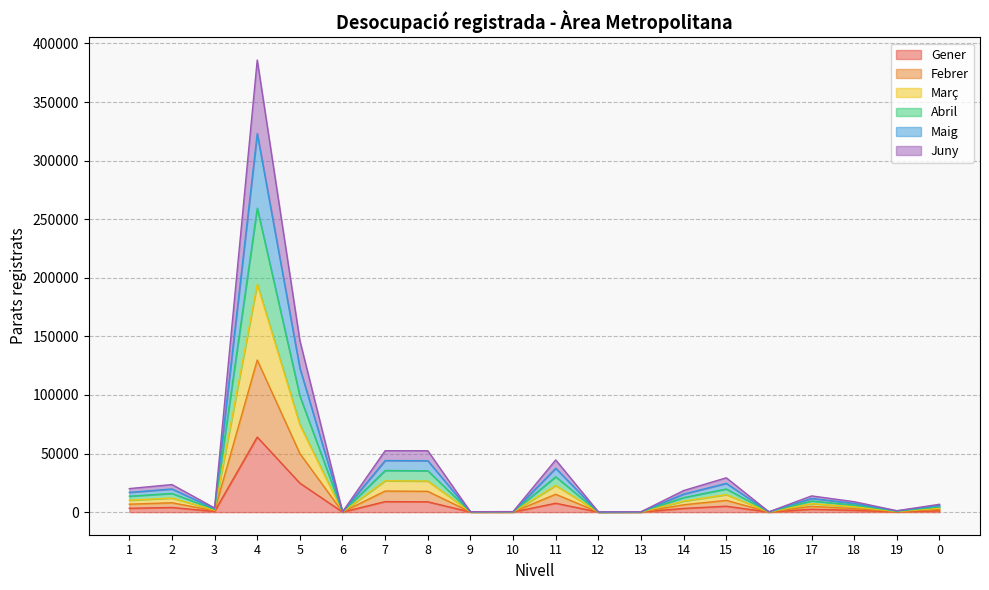

At which category does Maig reach its first local valley?

3